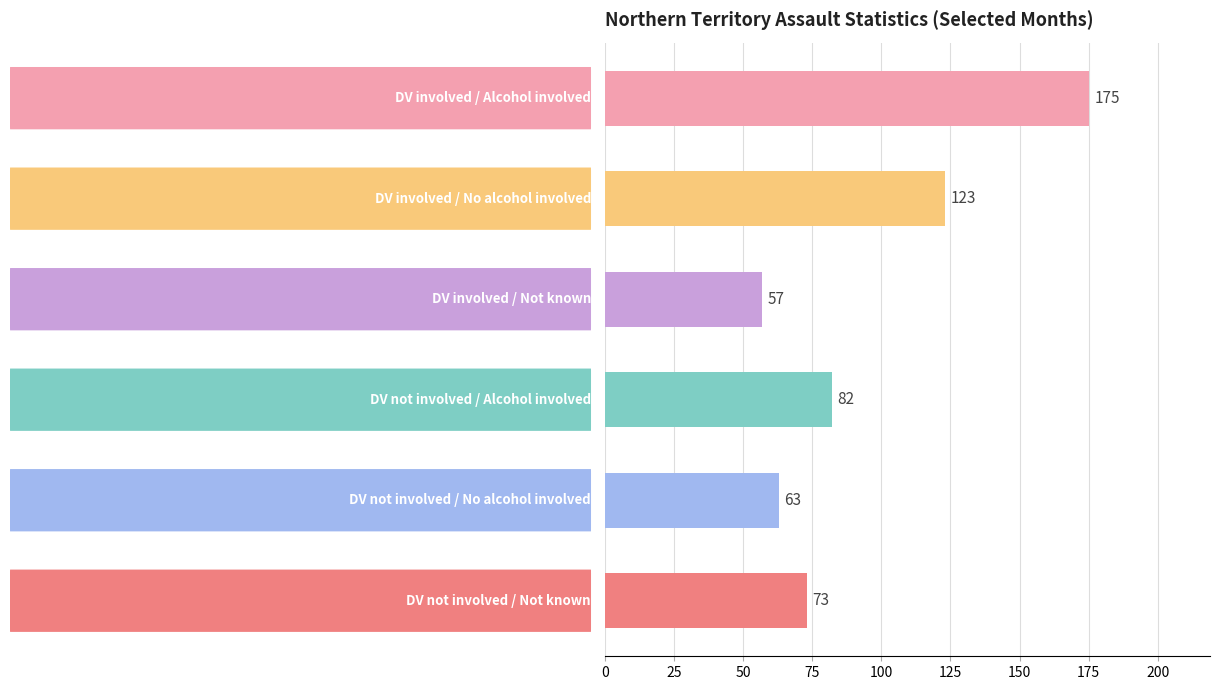

What is the sum of all values?

573